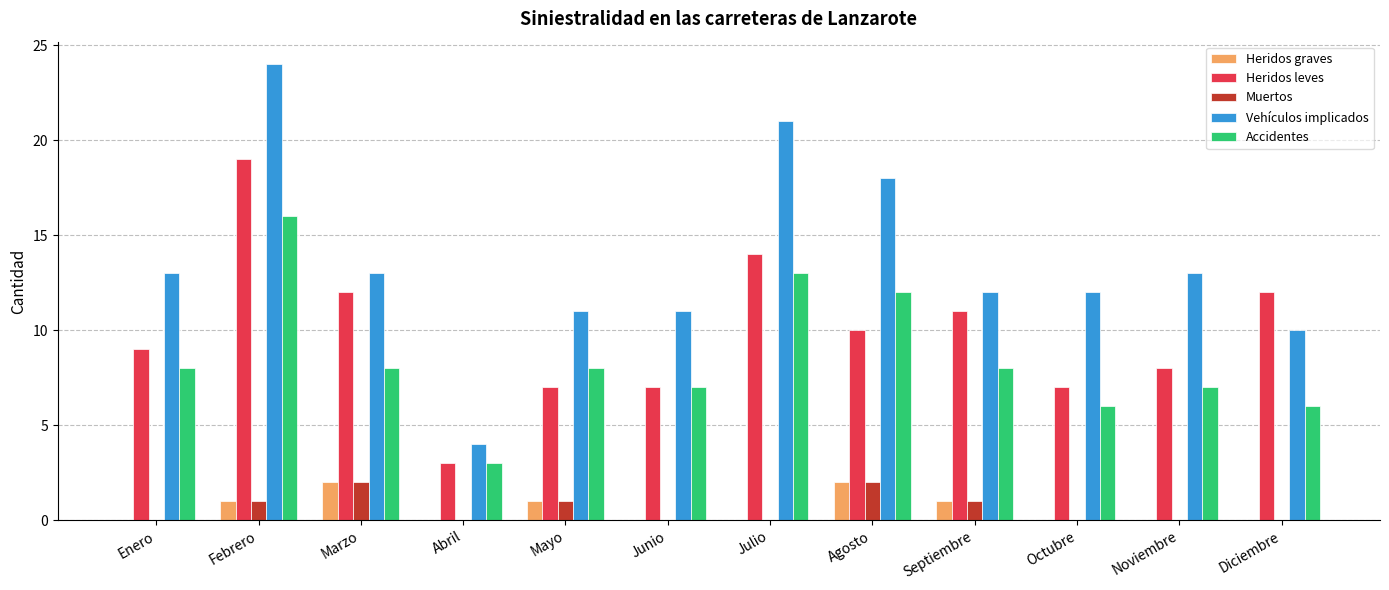

Is the value of Heridos graves at Mayo greater than the value of Accidentes at Julio?

No